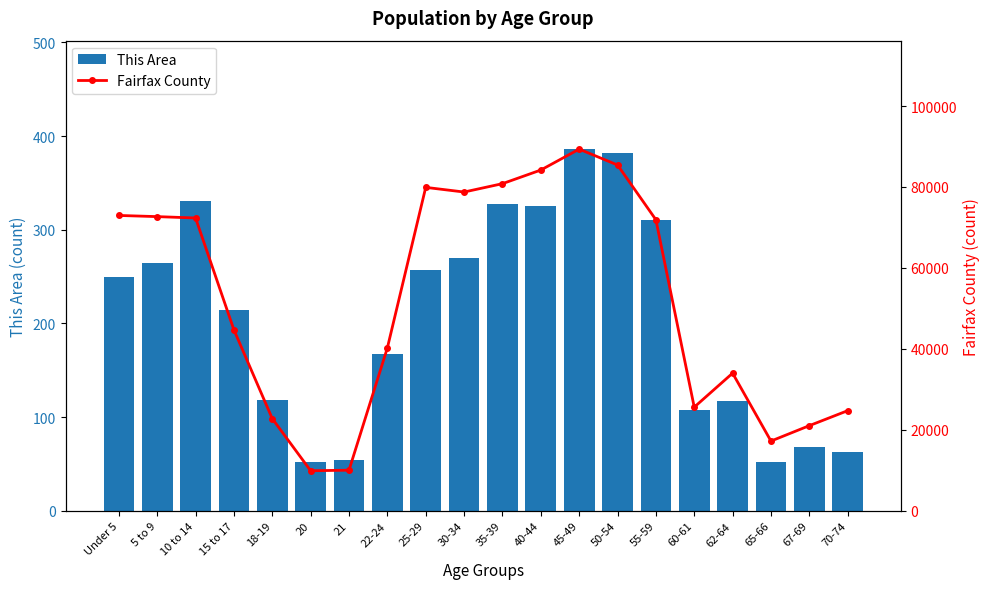

True or false: Fairfax County has a value of 10019 at 21.

True